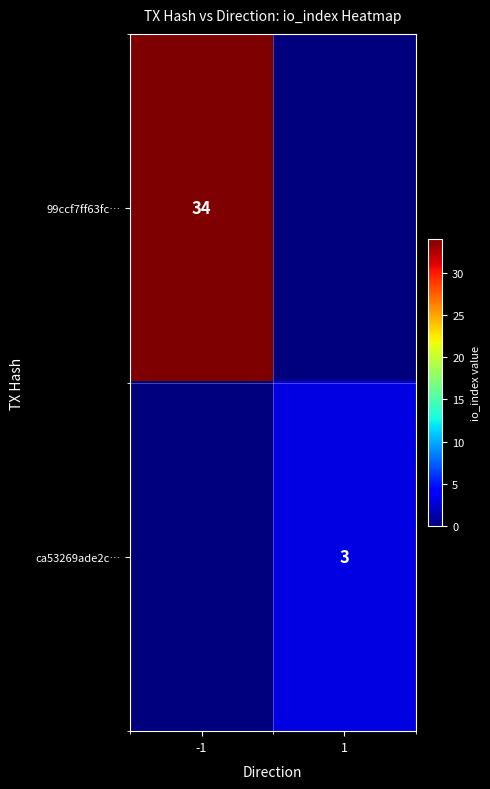

True or false: 99ccf7ff63fc… has a value of 34 at -1.

True